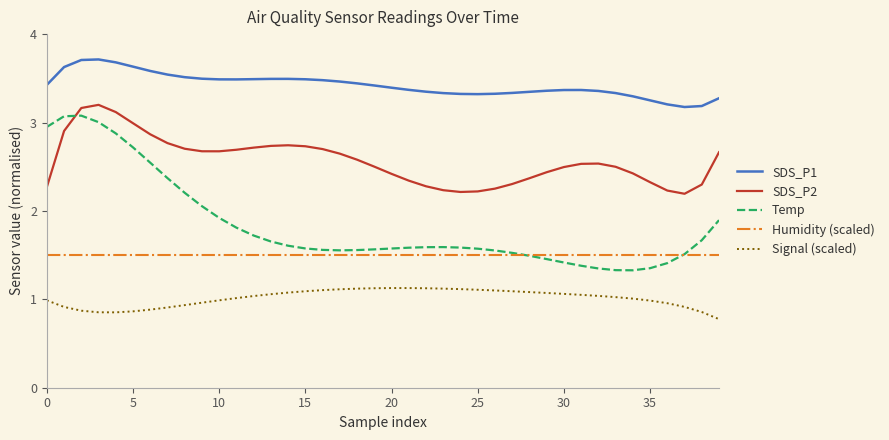

How many intersections are there between SDS_P2 and Temp?

1